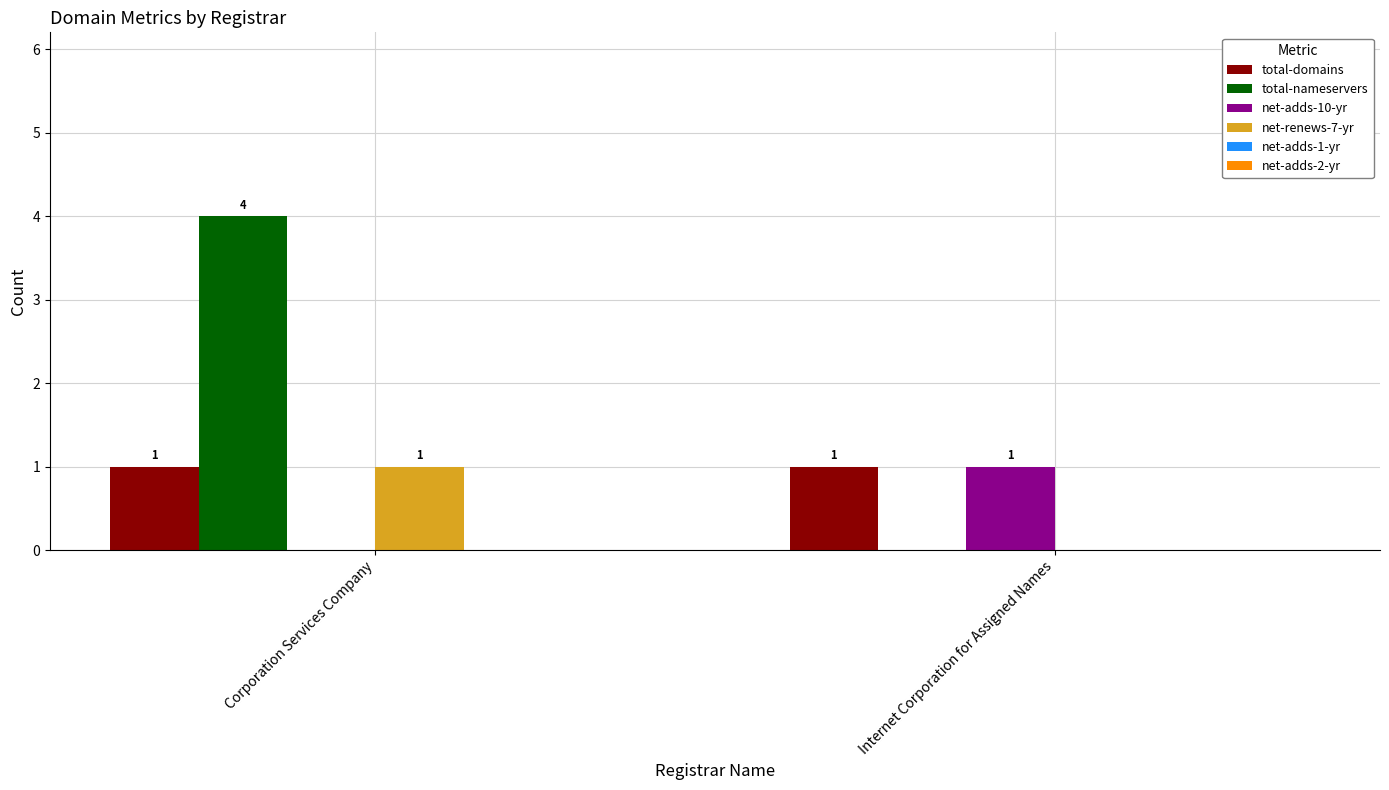

How many groups of bars are there?

2